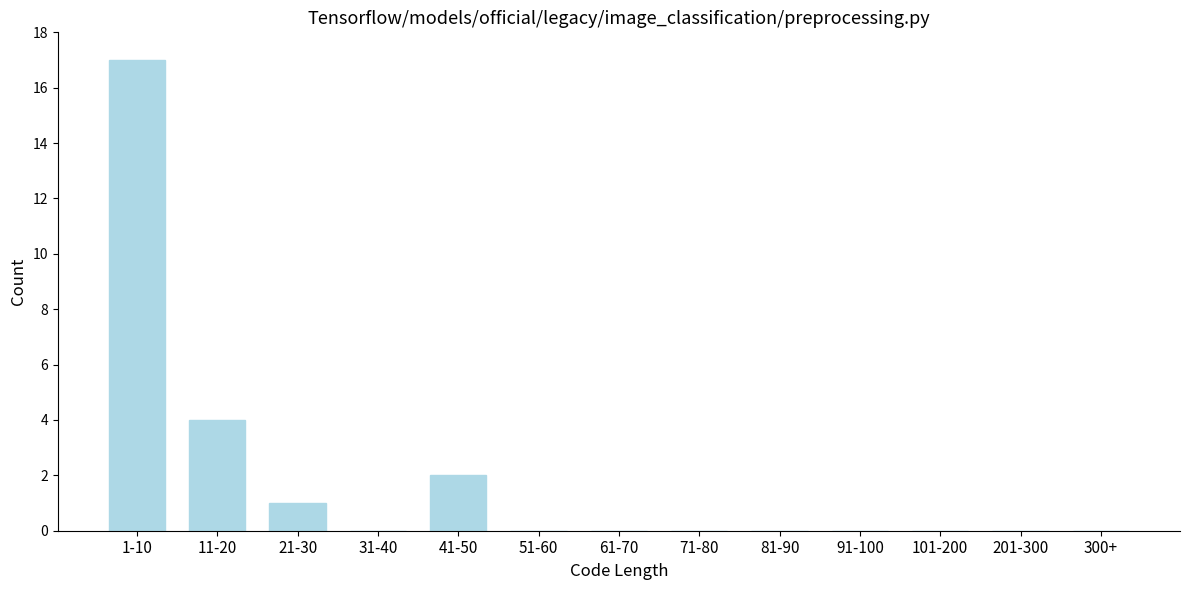

Reading left to right, transcribe all the data shown in this chart.

1-10=17	11-20=4	21-30=1	31-40=0	41-50=2	51-60=0	61-70=0	71-80=0	81-90=0	91-100=0	101-200=0	201-300=0	300+=0